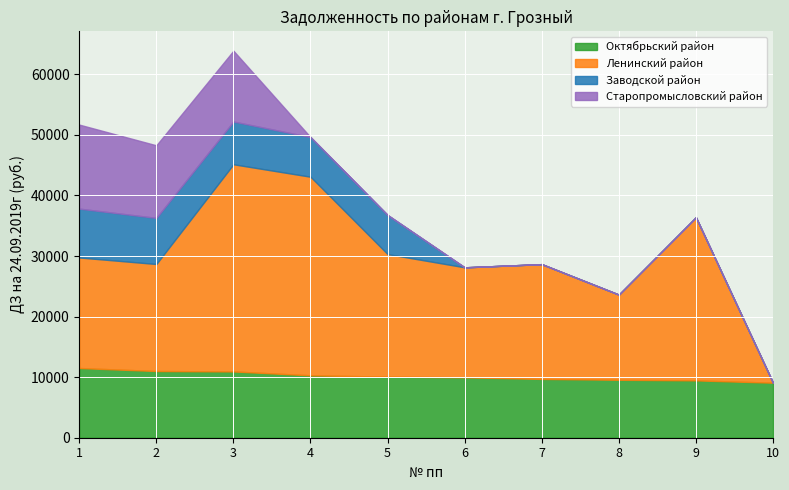

What is the total value across all series at 5?

36782.9